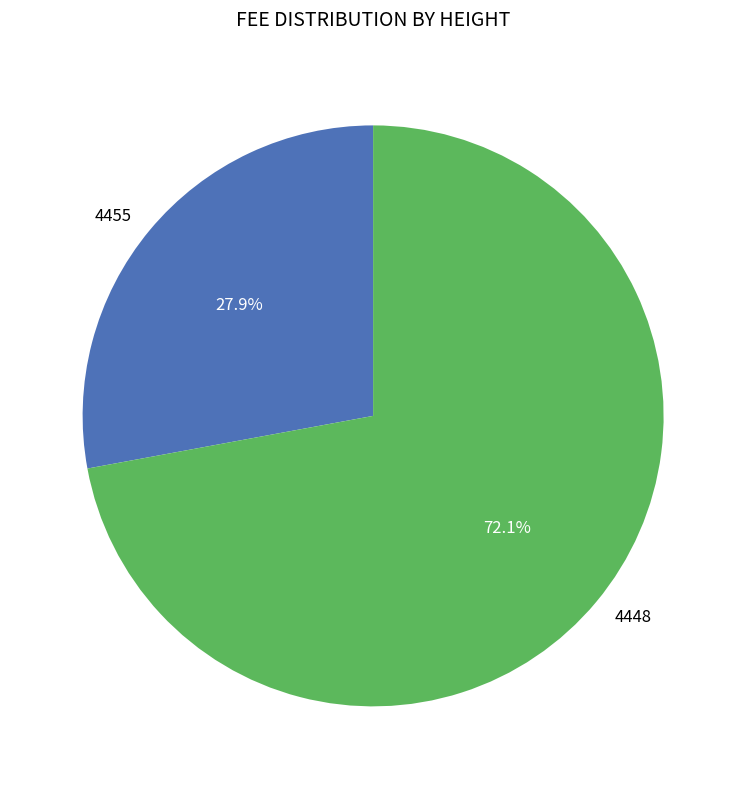

Is it true that 4448 is 72% of the pie?

True